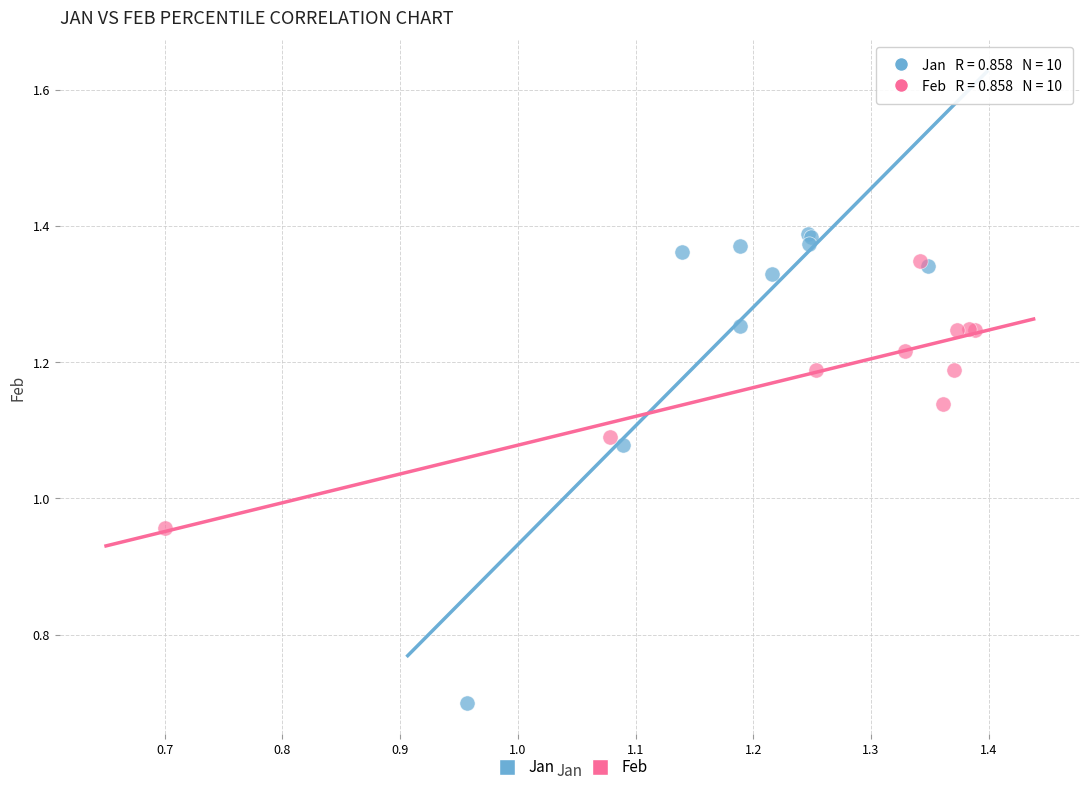

Which series contains the lowest Y value?

Jan